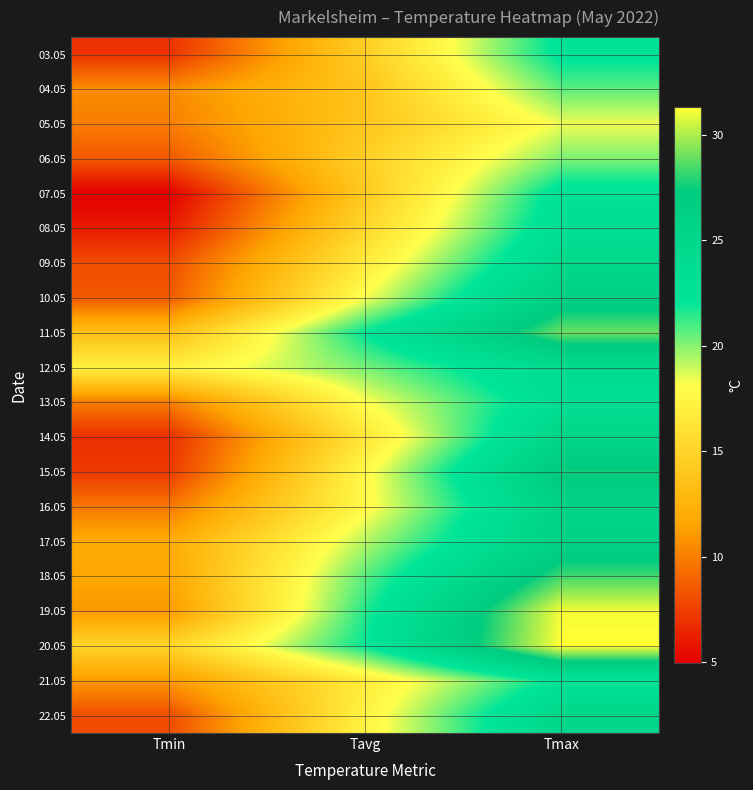

At Tmin, list the series in order from smallest to largest.

07.05, 08.05, 14.05, 03.05, 15.05, 09.05, 22.05, 06.05, 10.05, 16.05, 13.05, 05.05, 04.05, 19.05, 21.05, 18.05, 17.05, 11.05, 20.05, 12.05